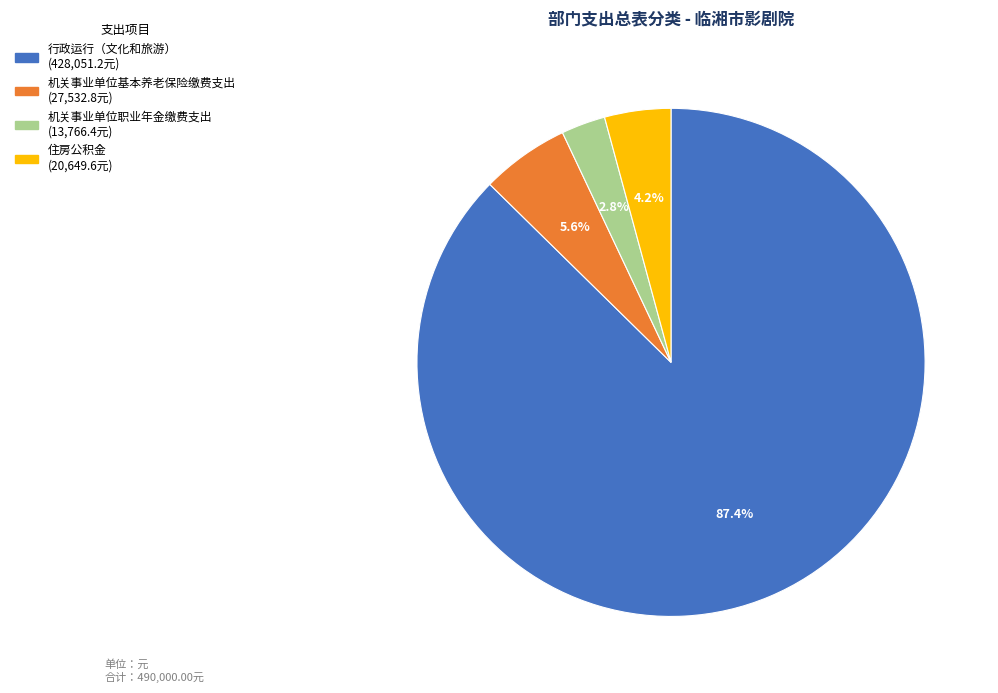

Which category accounts for the majority?

行政运行（文化和旅游）